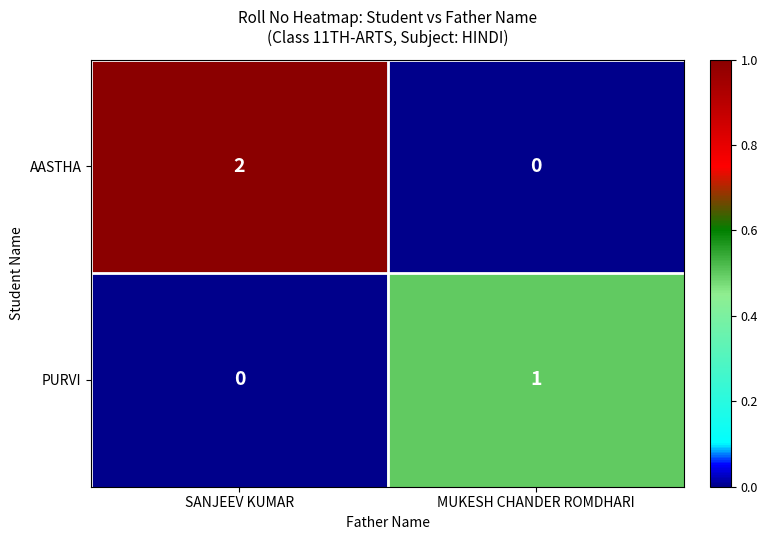

List the series in order of their overall mean, lowest first.

PURVI, AASTHA